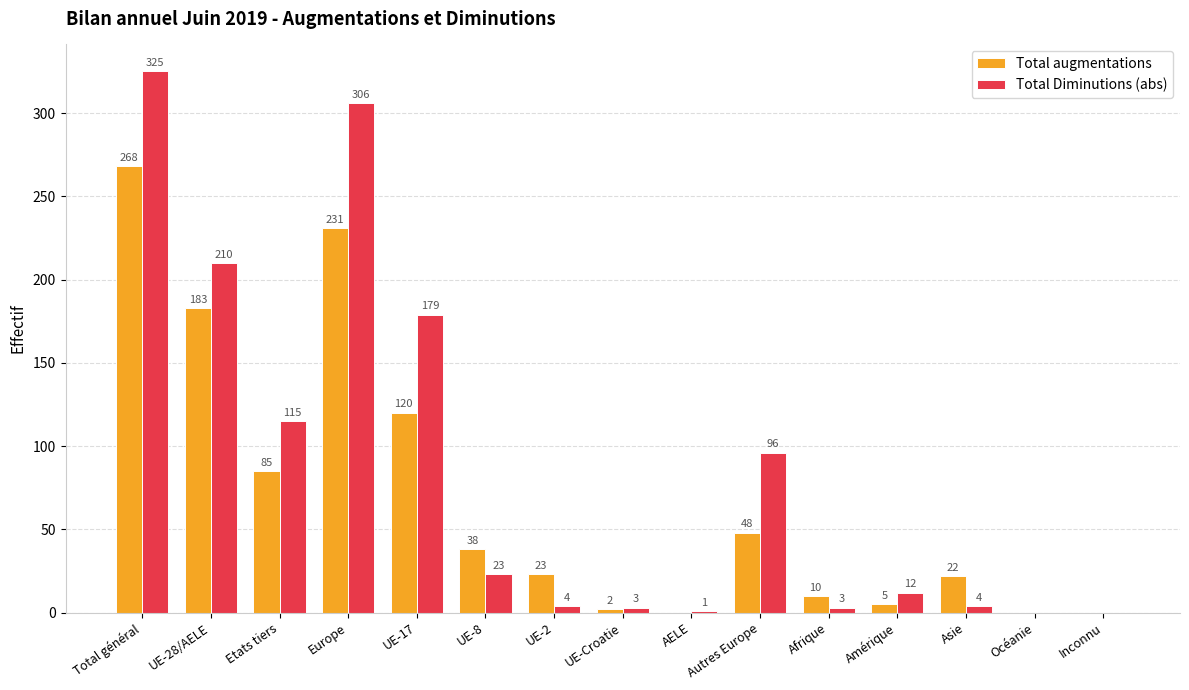

Between Etats tiers and UE-2, which series saw the biggest shift?

Total Diminutions (abs)